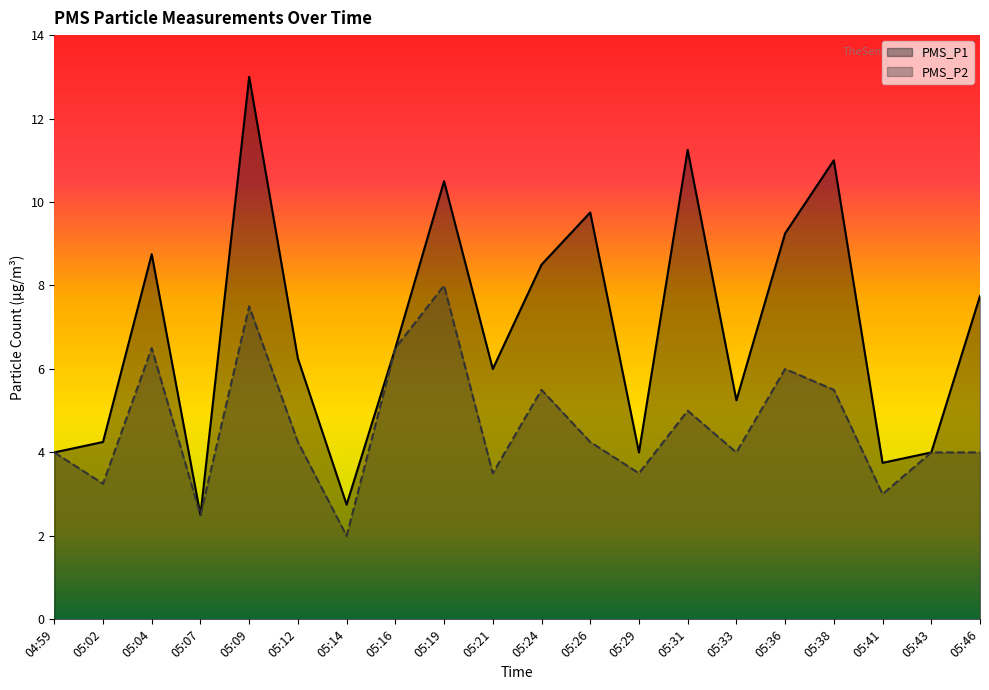

What is the difference between the maximum and second lowest values in the PMS_P1 series?

10.2